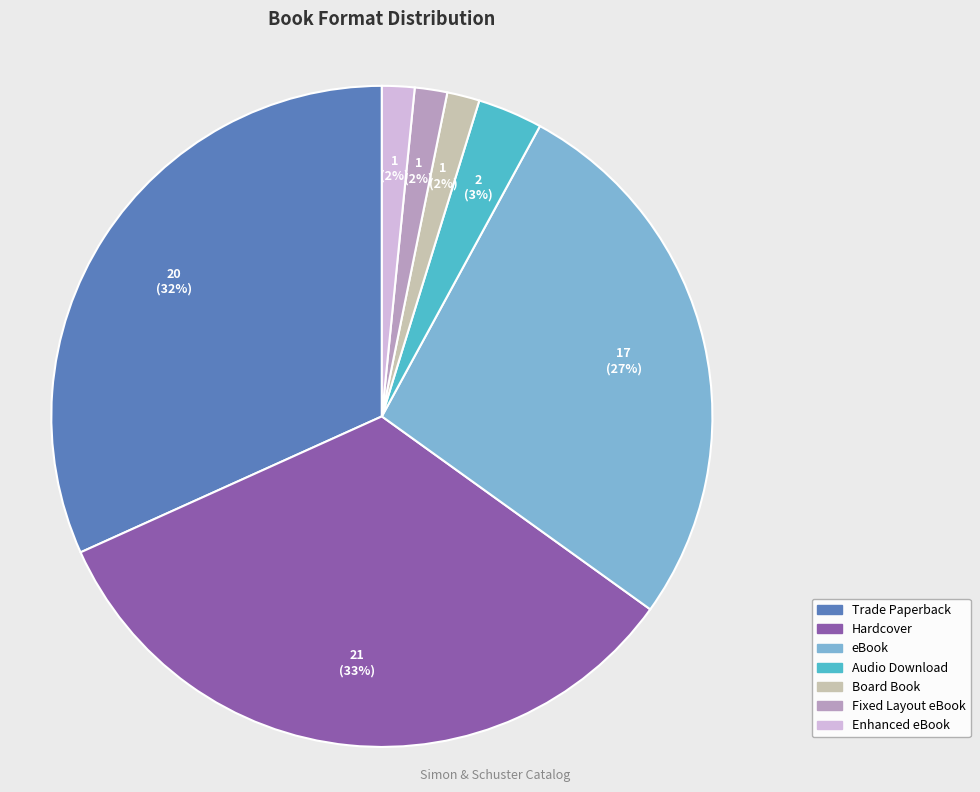

To the nearest percent, what percentage of the pie is Fixed Layout eBook?

2%